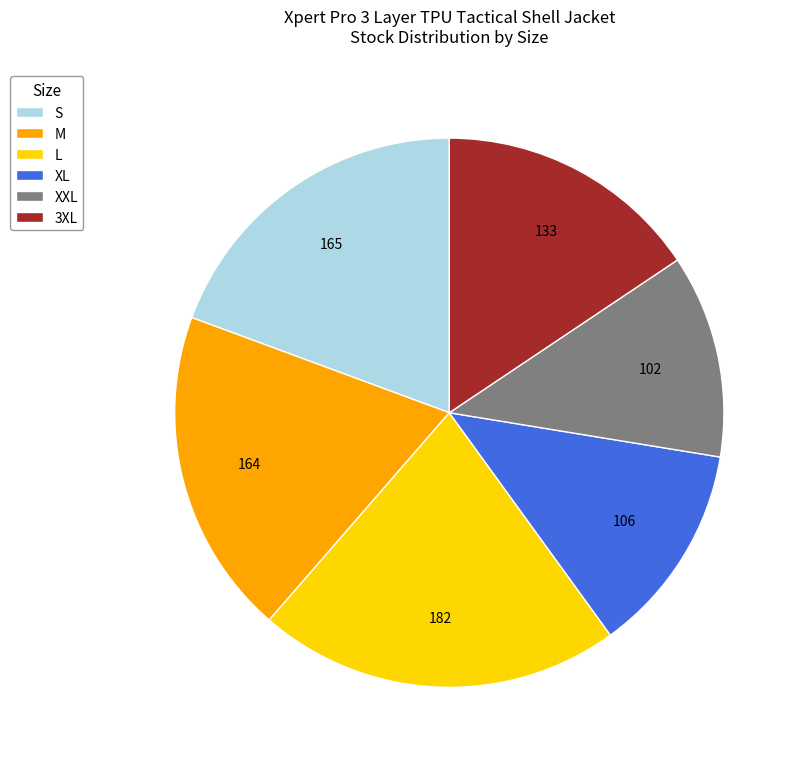

Do L and XL together represent more than half of the pie?

No